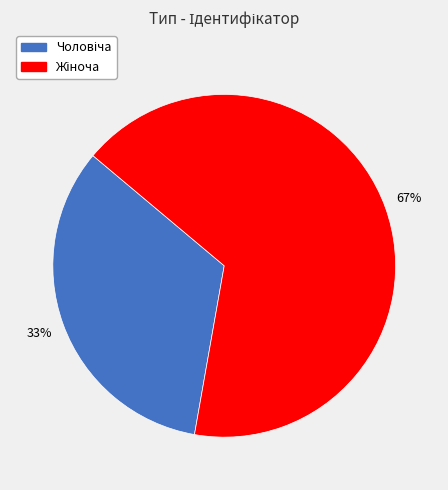

Does any single category account for the majority?

Yes